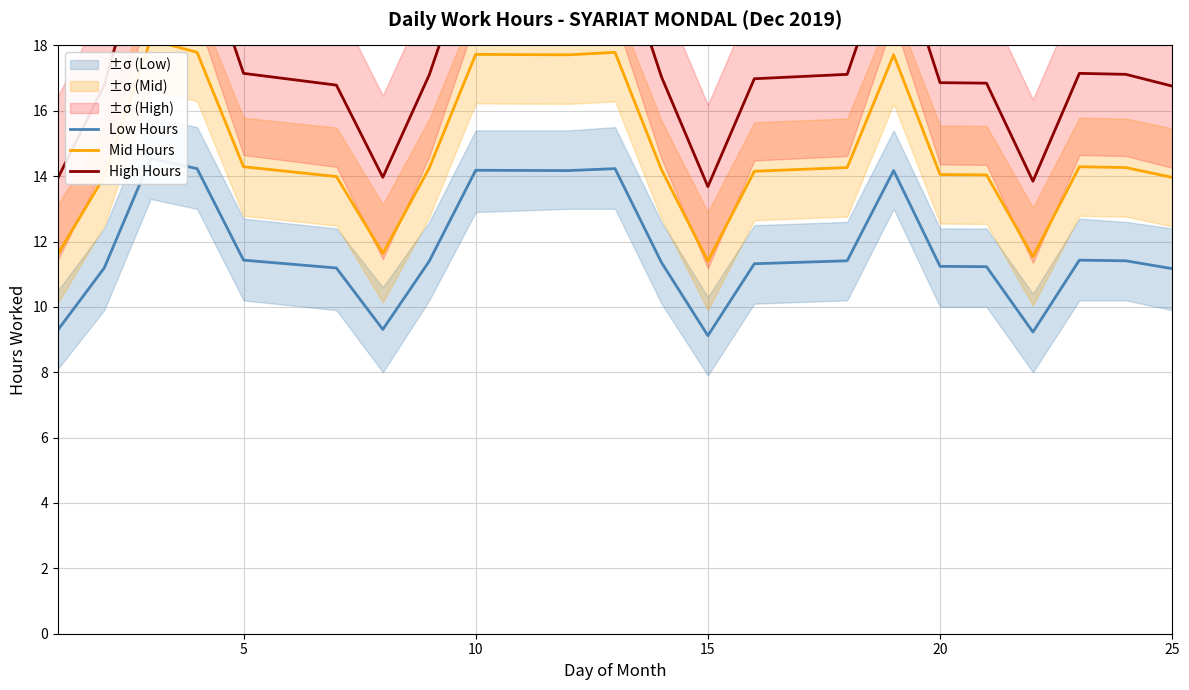

Rank the series by their average value, from lowest to highest.

Low Hours, Mid Hours, High Hours